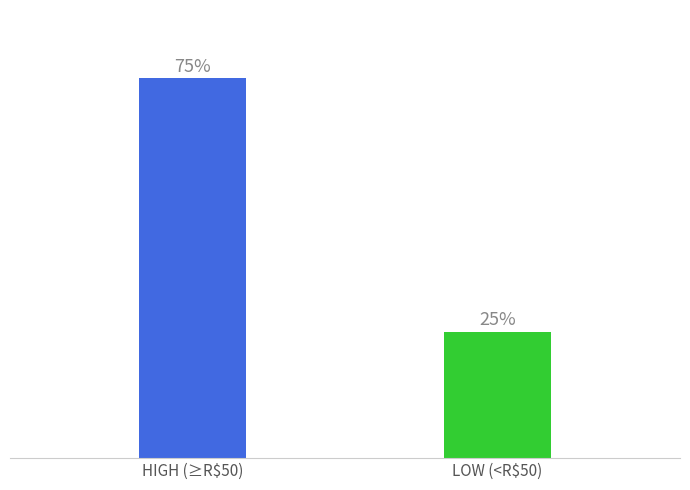

Reading right to left, extract all data points from this chart.

LOW (<R$50)=25	HIGH (≥R$50)=75